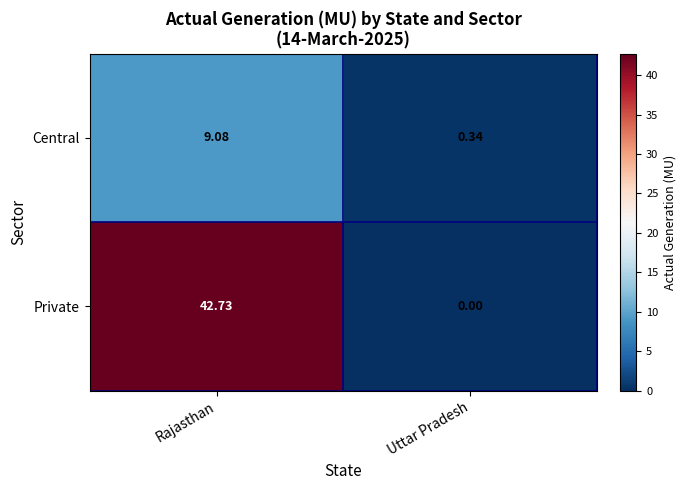

Rank the categories by Central value from lowest to highest.

Uttar Pradesh, Rajasthan